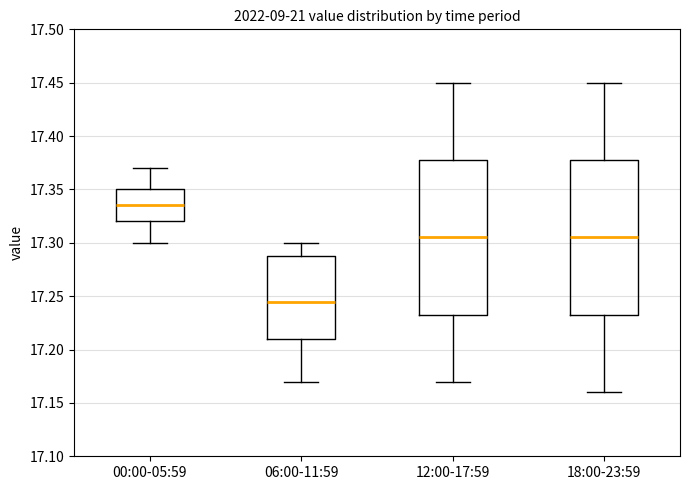

Reading left to right, read every box against the y-axis: the position of its median line, the range the box covers, and the ends of its whiskers. The values are not printed on the chart, so give them approximately, as read against the axis.

00:00-05:59: median 17.335, box 17.320 to 17.350, whiskers 17.300 to 17.370
06:00-11:59: median 17.245, box 17.210 to 17.290, whiskers 17.170 to 17.300
12:00-17:59: median 17.305, box 17.235 to 17.380, whiskers 17.170 to 17.450
18:00-23:59: median 17.305, box 17.235 to 17.380, whiskers 17.160 to 17.450